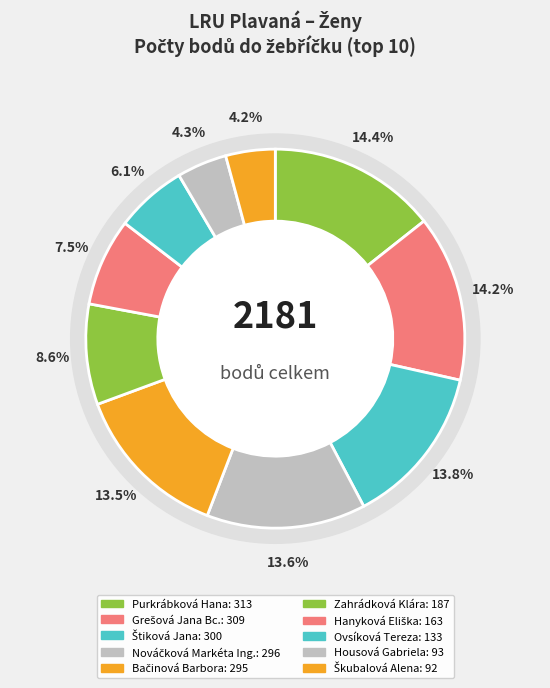

What percentage is the Zahrádková Klára slice, to the nearest percent?

9%